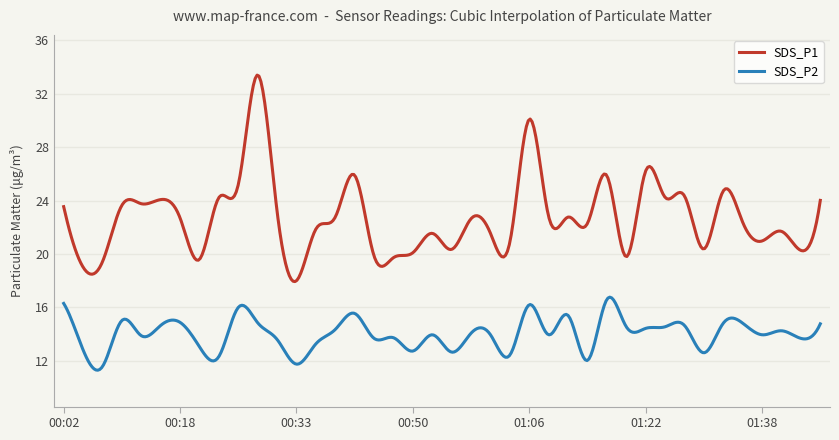

Which series has the largest range (max minus min)?

SDS_P1